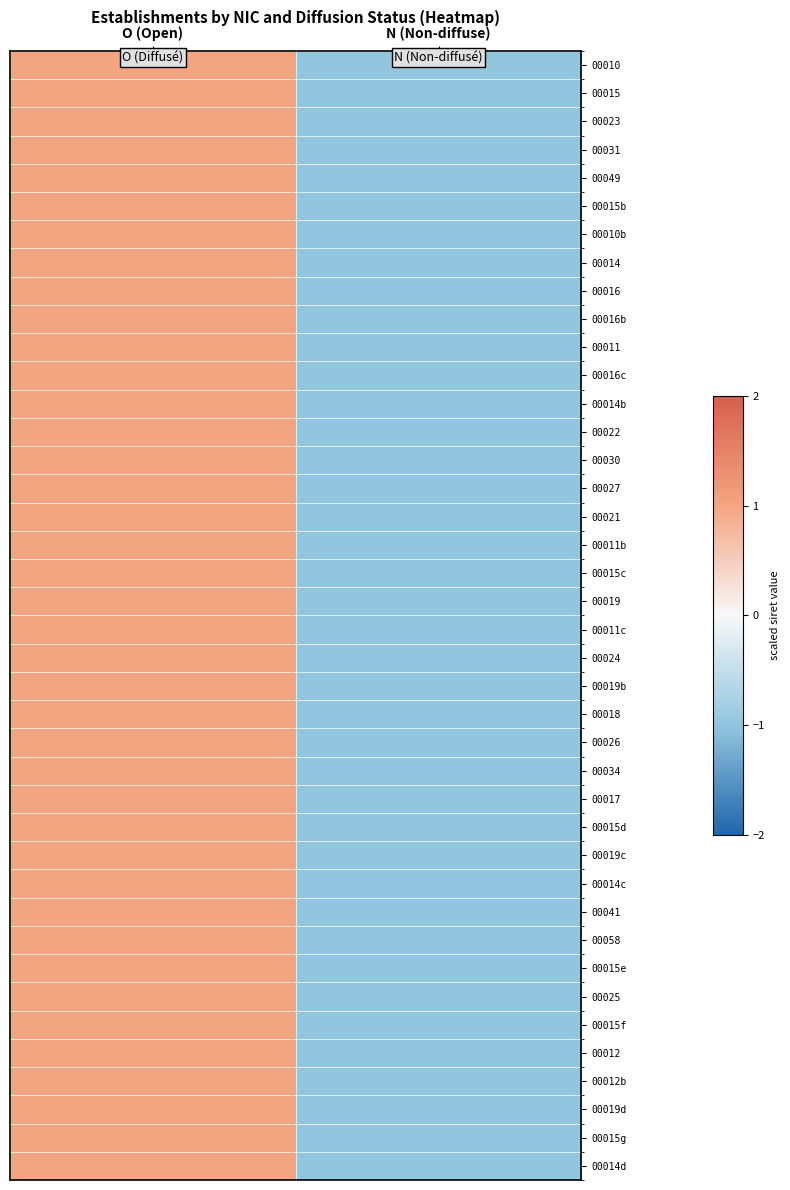

What is the minimum value shown in the chart?

-1